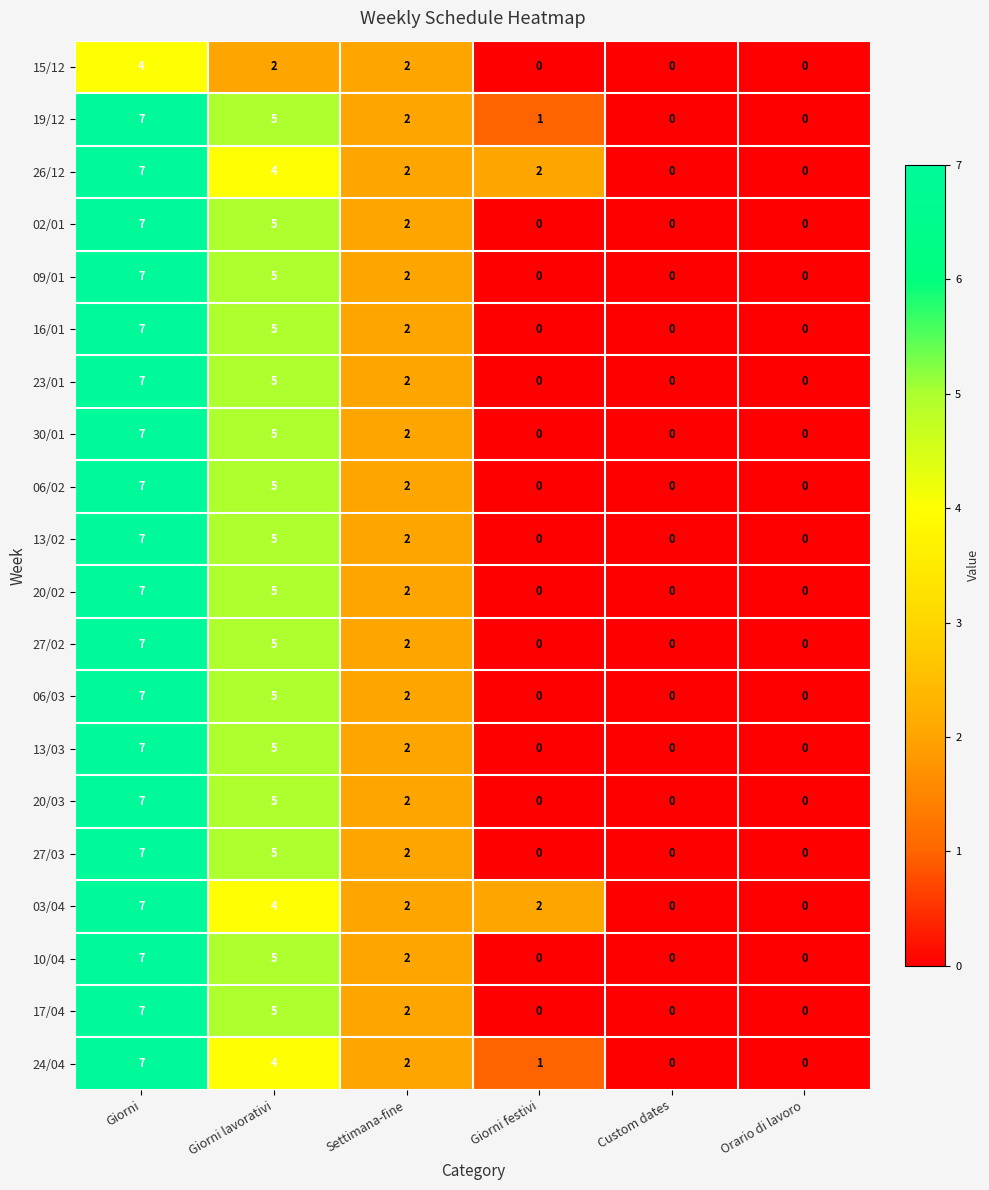

What is the spread (max minus min) of values at Giorni?

3